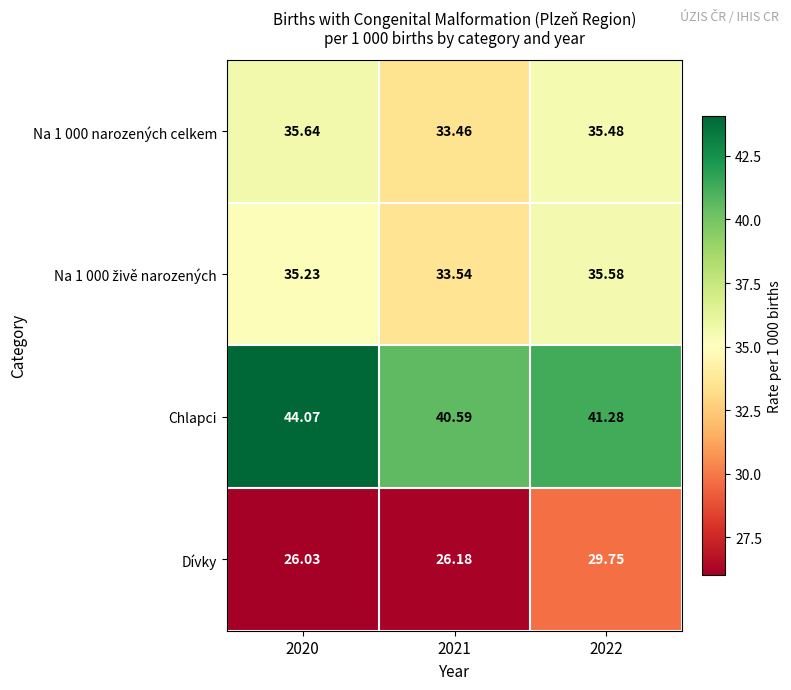

Is the value of Na 1 000 narozených celkem at 2021 greater than the value of Dívky at 2021?

Yes